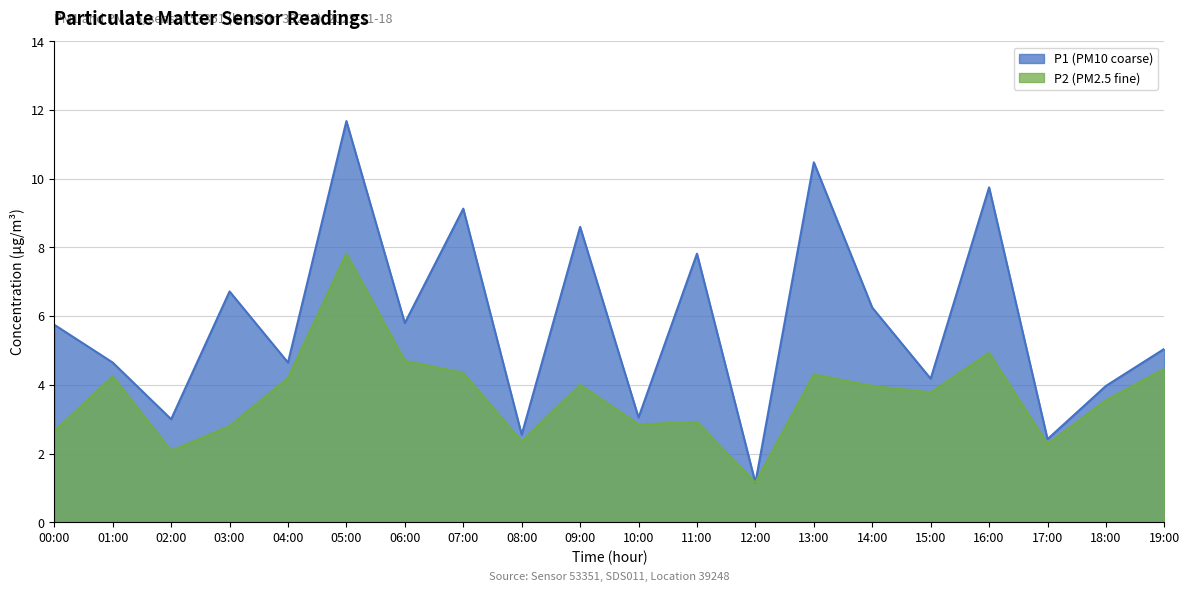

What is the difference between the highest and lowest values at 18:00?

0.4